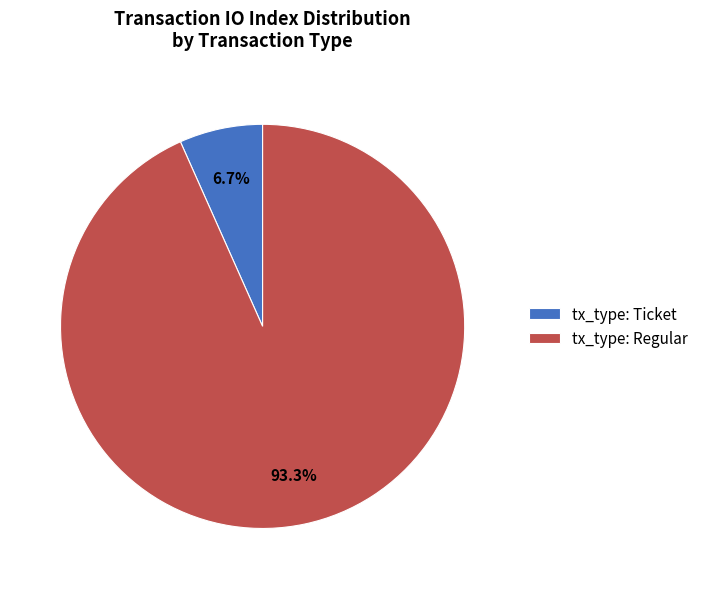

Which slice is the smallest?

tx_type: Ticket